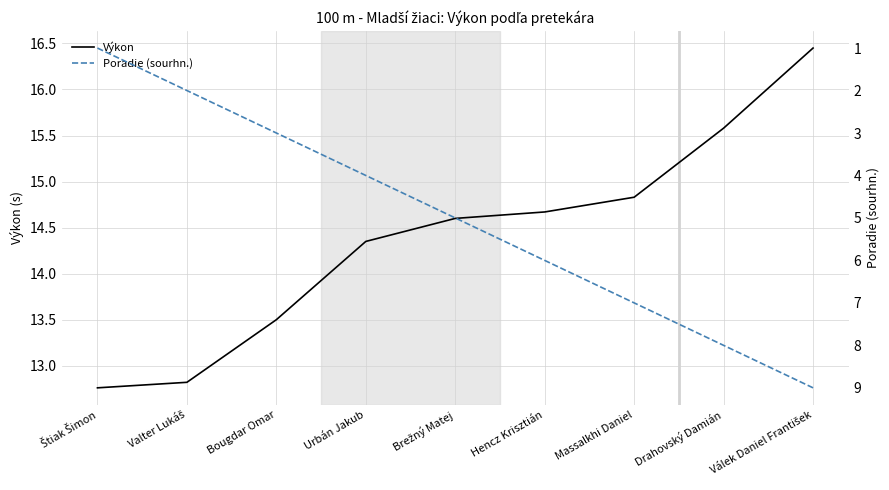

The Poradie (sourhn.) series shows 4.1 at Bougdar Omar. True or false?

False